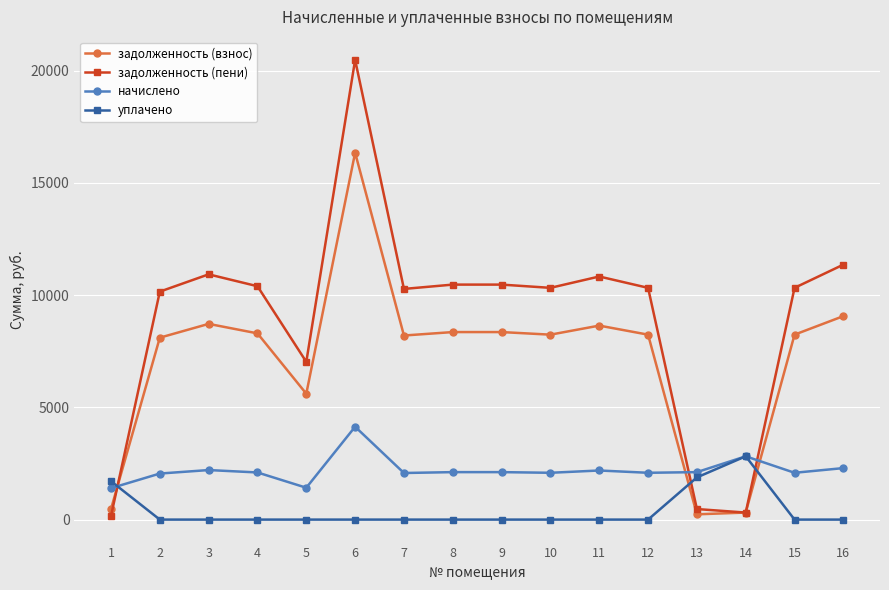

True or false: уплачено and начислено intersect in this chart.

True